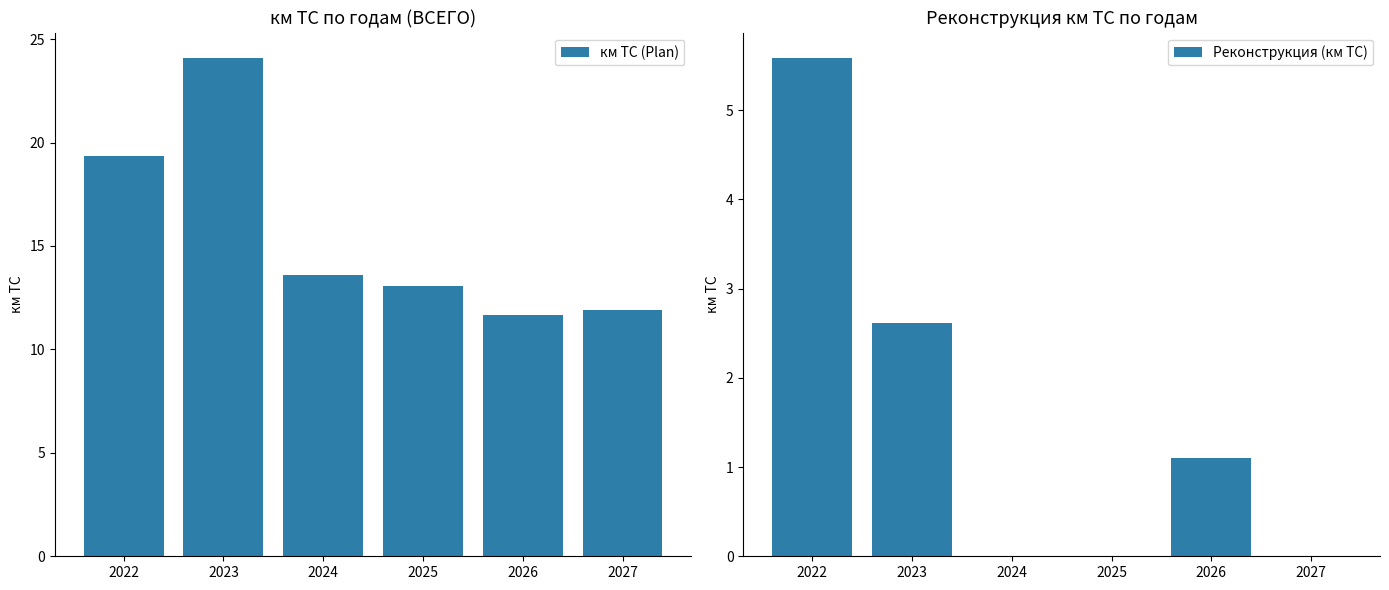

List the series in order of their peak value, highest first.

км ТС (Plan), Реконструкция (км ТС)